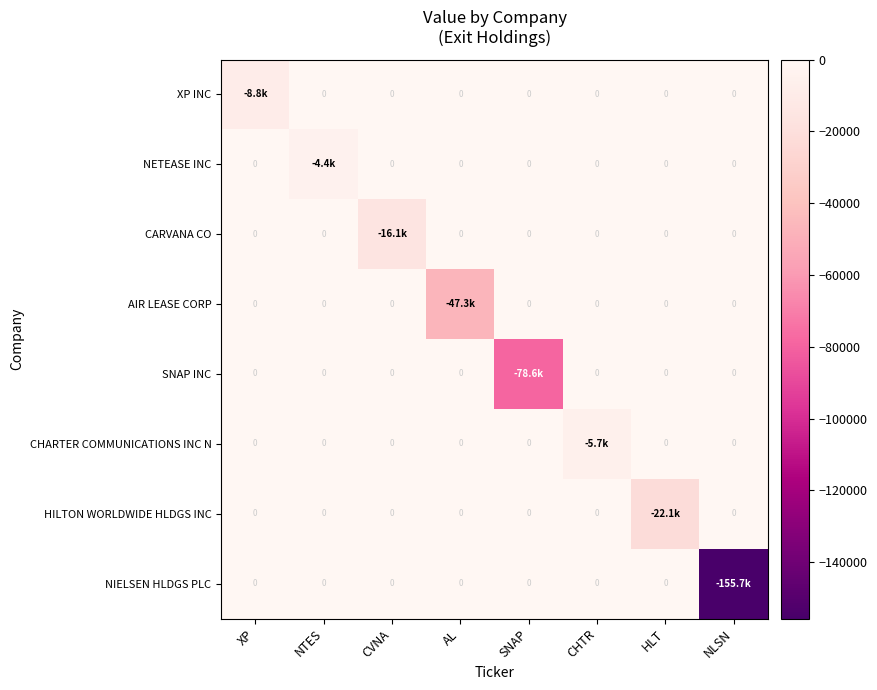

How many values in CARVANA CO are below zero?

1